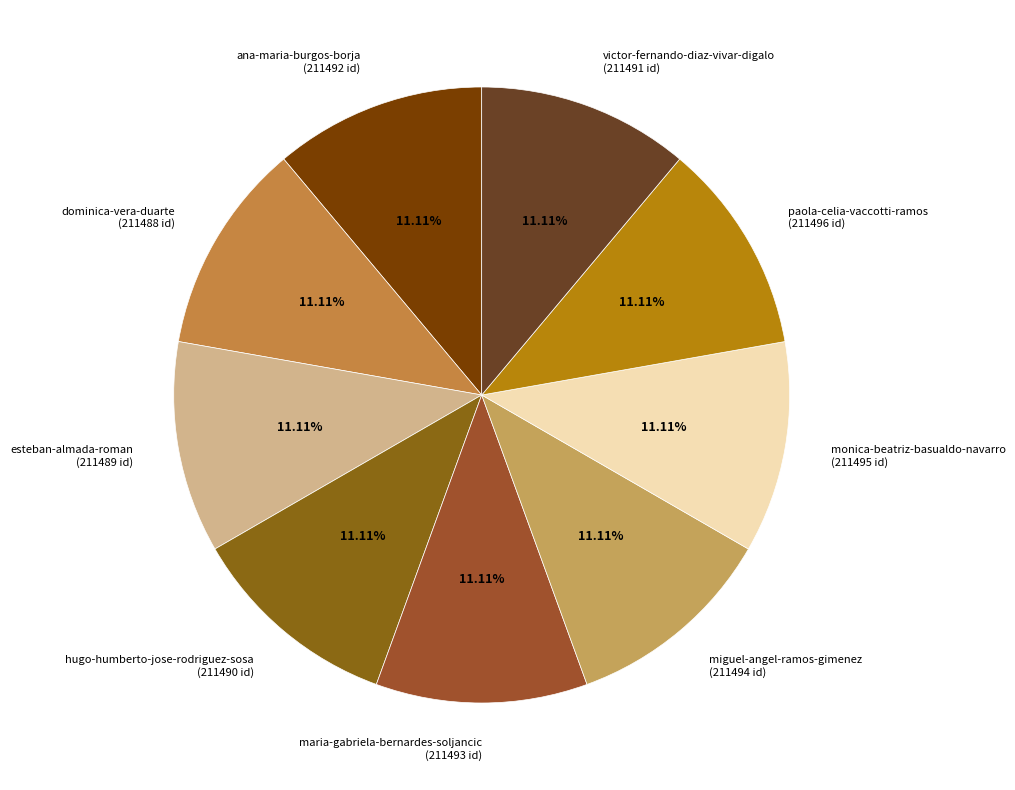

Is it true that hugo-humberto-jose-rodriguez-sosa is 21% of the pie?

False